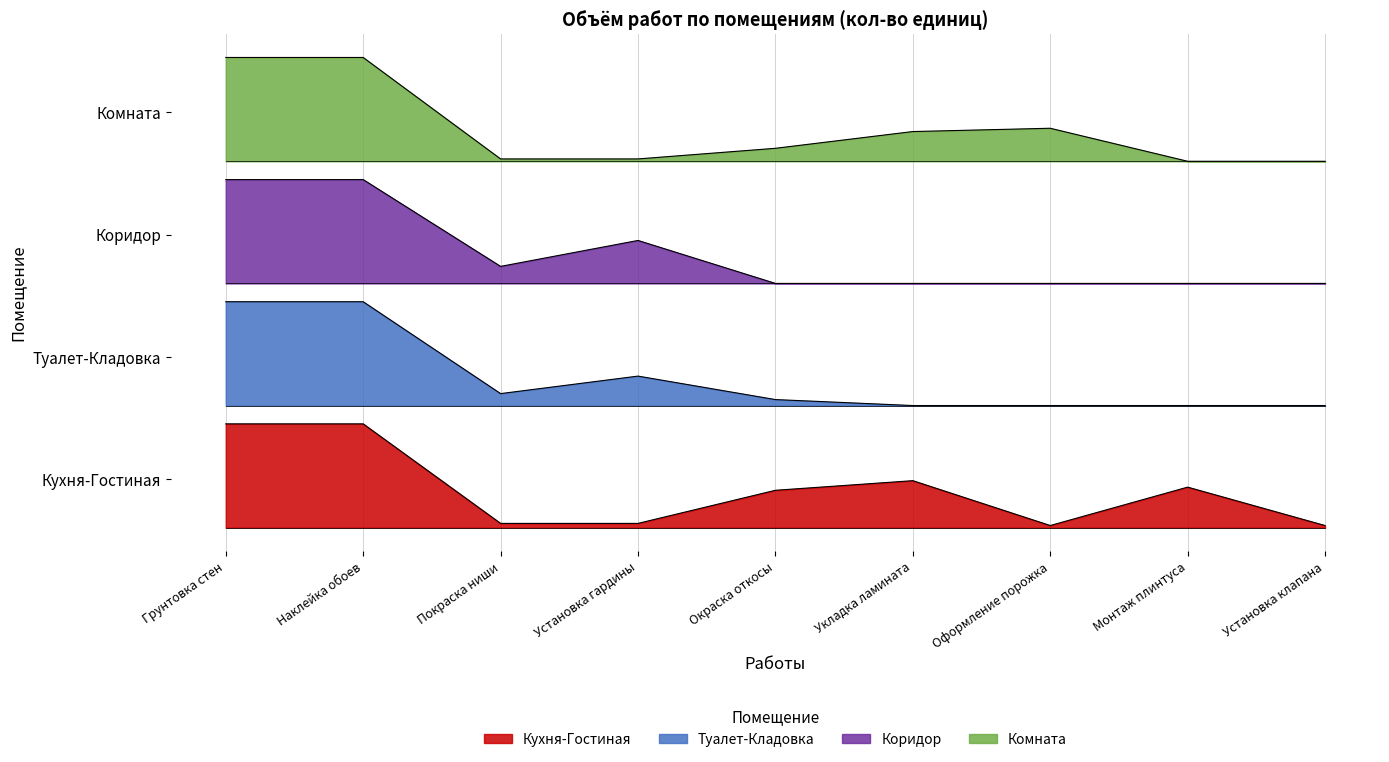

At which category does Коридор reach its first local peak?

Установка гардины